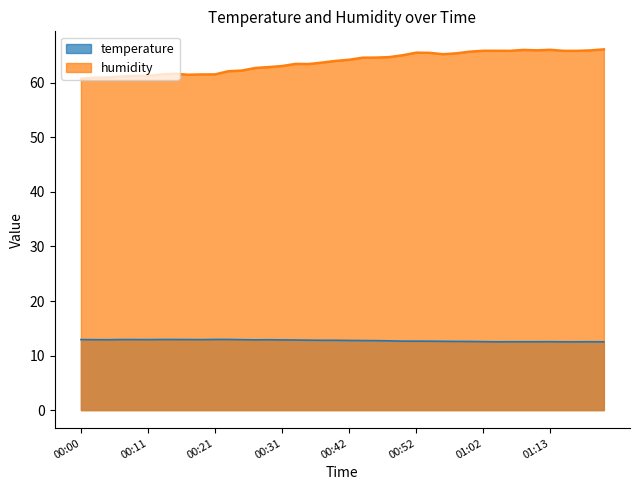

Reading left to right, list all the values displayed in this chart.

temperature: 00:00=12.9	00:03=12.9	00:05=12.9	00:07=12.9	00:09=12.9	00:11=12.9	00:13=12.9	00:15=12.9	00:17=12.9	00:19=12.9	00:21=12.9	00:23=12.9	00:25=12.9	00:27=12.9	00:29=12.9	00:31=12.9	00:34=12.8	00:36=12.8	00:38=12.8	00:40=12.8	00:42=12.8	00:44=12.8	00:46=12.7	00:48=12.7	00:50=12.6	00:52=12.6	00:54=12.6	00:56=12.6	00:58=12.6	01:00=12.6	01:02=12.6	01:04=12.5	01:07=12.5	01:09=12.5	01:11=12.5	01:13=12.5	01:15=12.5	01:17=12.5	01:19=12.5	01:21=12.5
humidity: 00:00=60.7	00:03=61.0	00:05=61.0	00:07=61.1	00:09=61.3	00:11=61.3	00:13=61.5	00:15=61.7	00:17=61.5	00:19=61.5	00:21=61.5	00:23=62.1	00:25=62.2	00:27=62.7	00:29=62.9	00:31=63.1	00:34=63.5	00:36=63.5	00:38=63.7	00:40=64.0	00:42=64.2	00:44=64.6	00:46=64.6	00:48=64.7	00:50=65.1	00:52=65.5	00:54=65.5	00:56=65.2	00:58=65.4	01:00=65.7	01:02=65.9	01:04=65.9	01:07=65.9	01:09=66.0	01:11=66.0	01:13=66.1	01:15=65.9	01:17=65.9	01:19=66.0	01:21=66.1